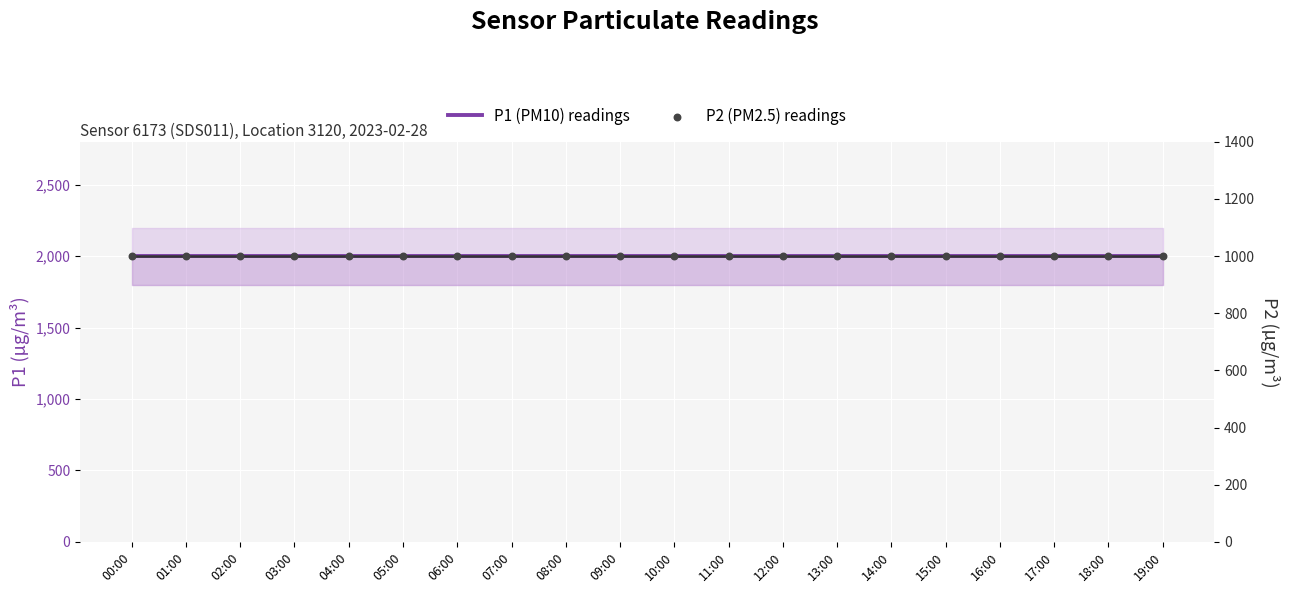

Is the value of P1 (PM10) readings at 05:00 greater than the value of P2 (PM2.5) readings at 19:00?

Yes